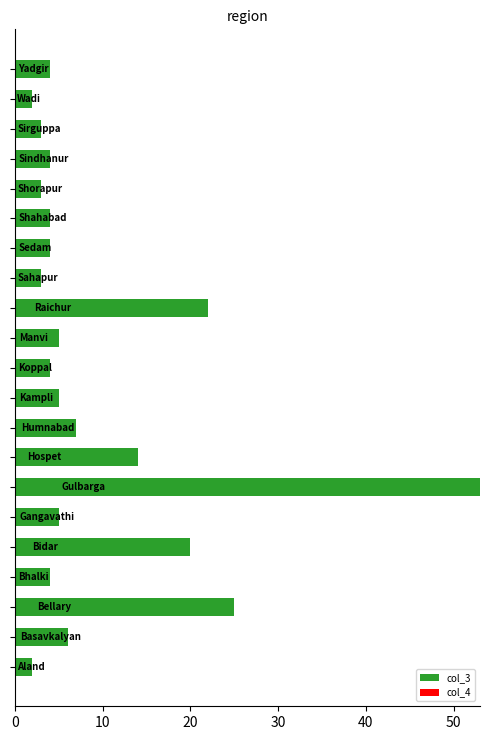

How many bars are there in total?

21